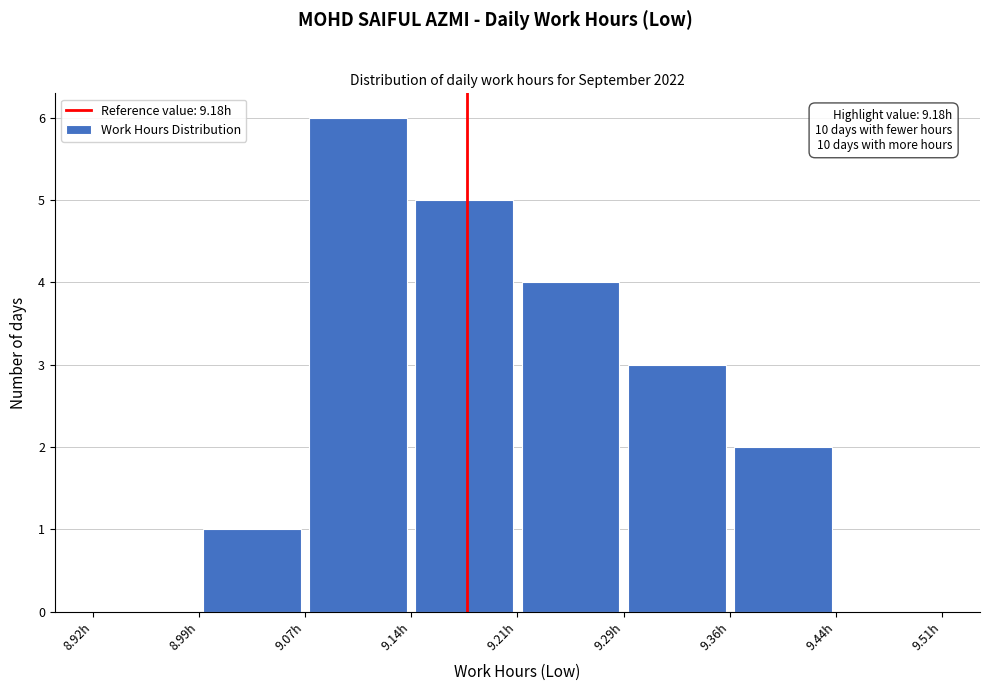

Which range on the x-axis has the tallest bar?

9.07 to 9.14